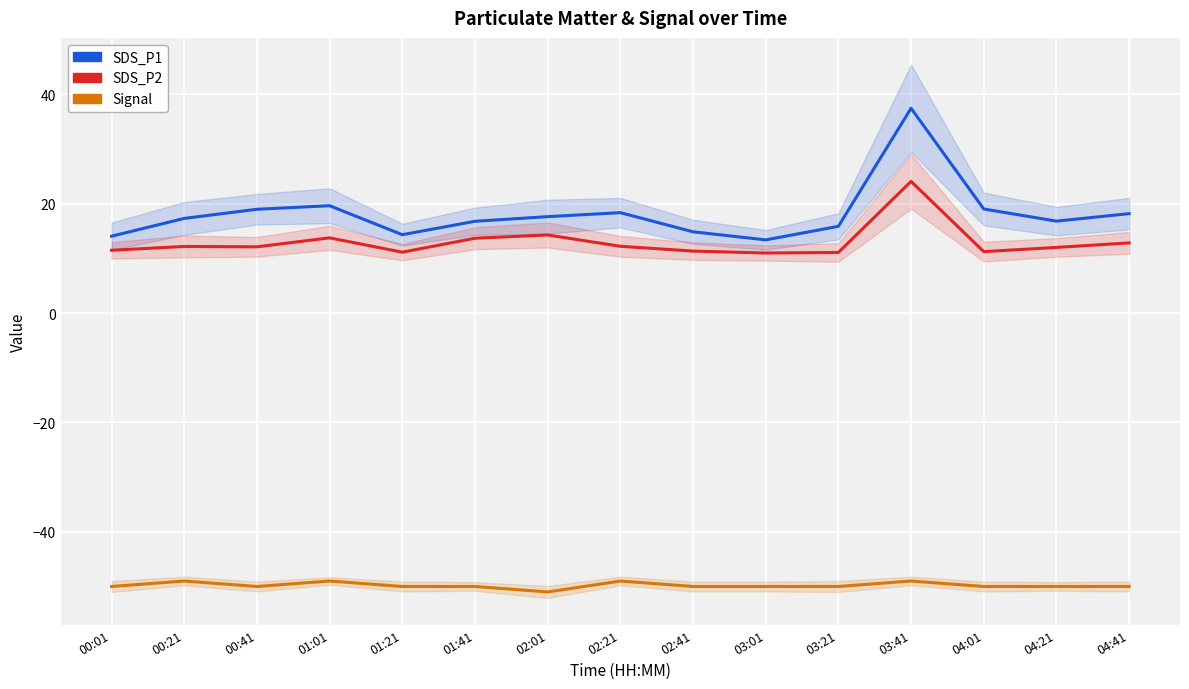

At which category is the sum across all series the highest?

03:41